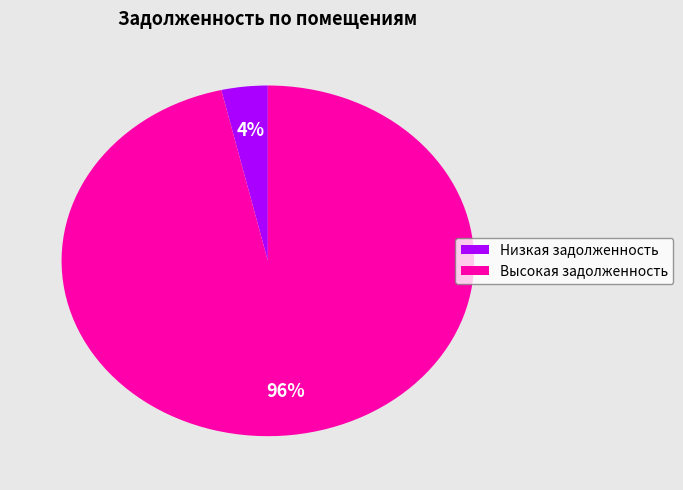

Is it true that Низкая задолженность is 16% of the pie?

False